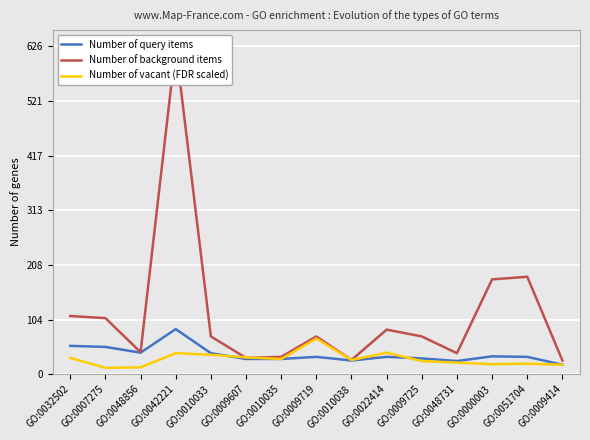

Reading right to left, transcribe all the data shown in this chart.

Number of query items: 18	33	34	25	30	33	26	33	29	29	40	86	41	52	54
Number of background items: 26	186	181	40	72	85	27	72	33	31	72	626	42	107	111
Number of vacant (FDR scaled): 18	20	19	22	25	41	27	68	29	32	37	40	13	12	31